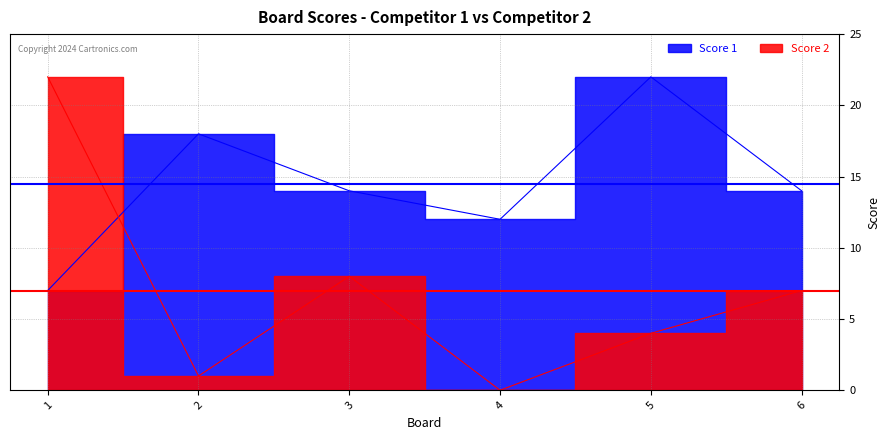

What is the difference between the Score 2 values at 5 and 1?

18